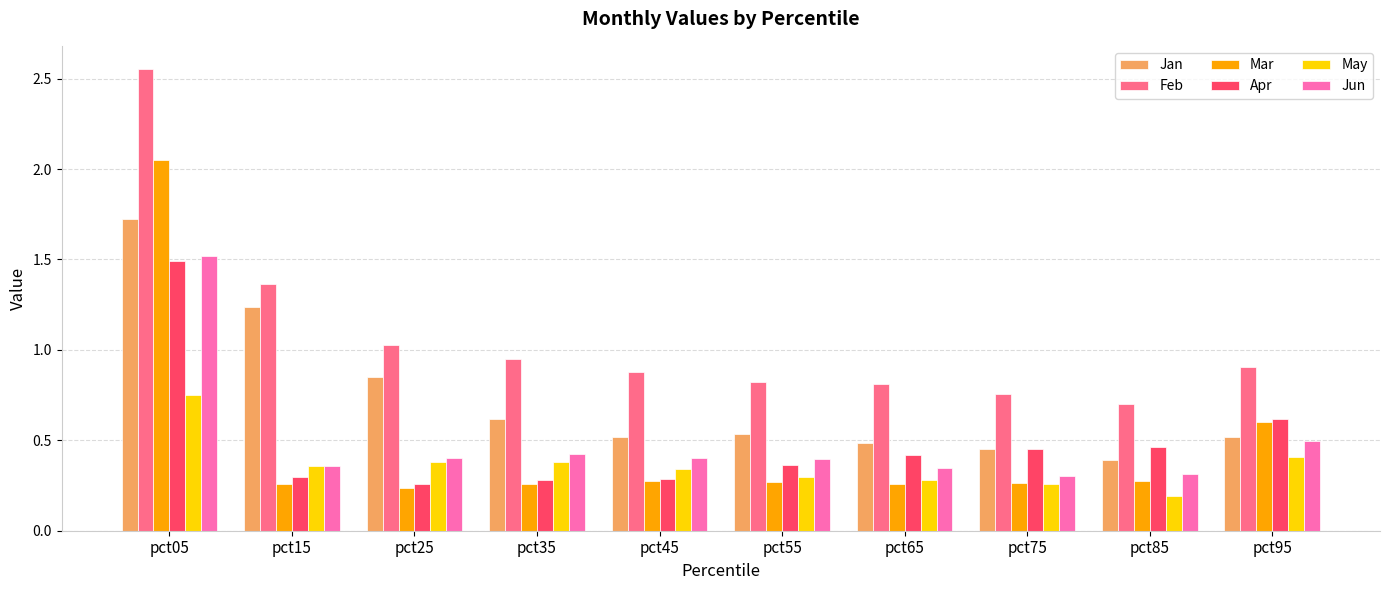

The value of Feb at pct95 is 0.9. True or false?

True